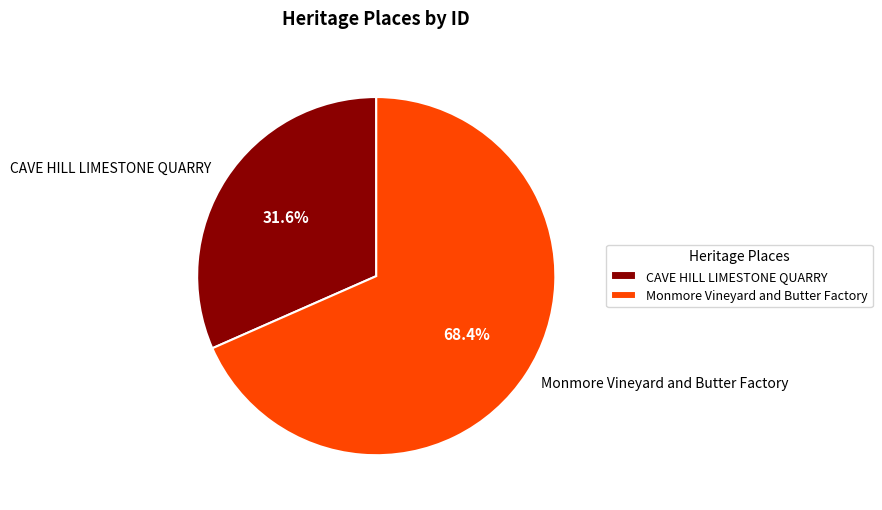

Approximately how many times larger is the value at Monmore Vineyard and Butter Factory compared to CAVE HILL LIMESTONE QUARRY?

2.2